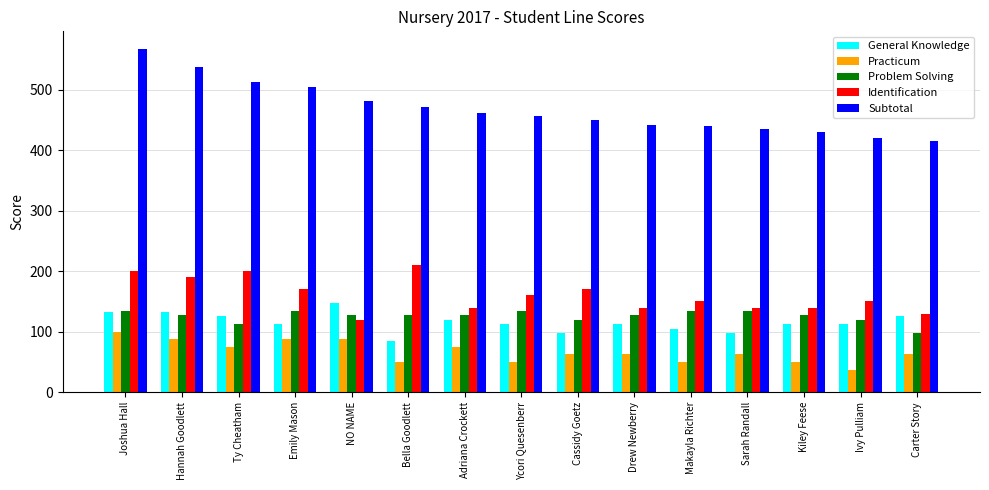

Which category has the lowest value in the Practicum series?

Ivy Pulliam